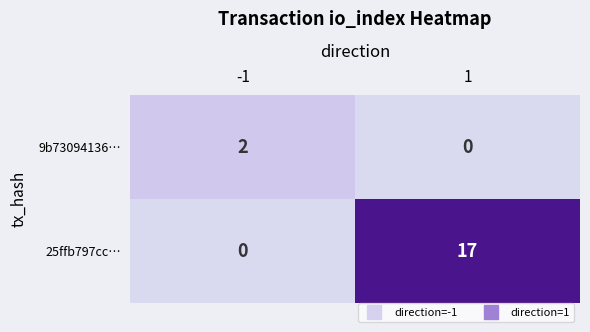

Which series has the widest spread of values?

25ffb797cc…